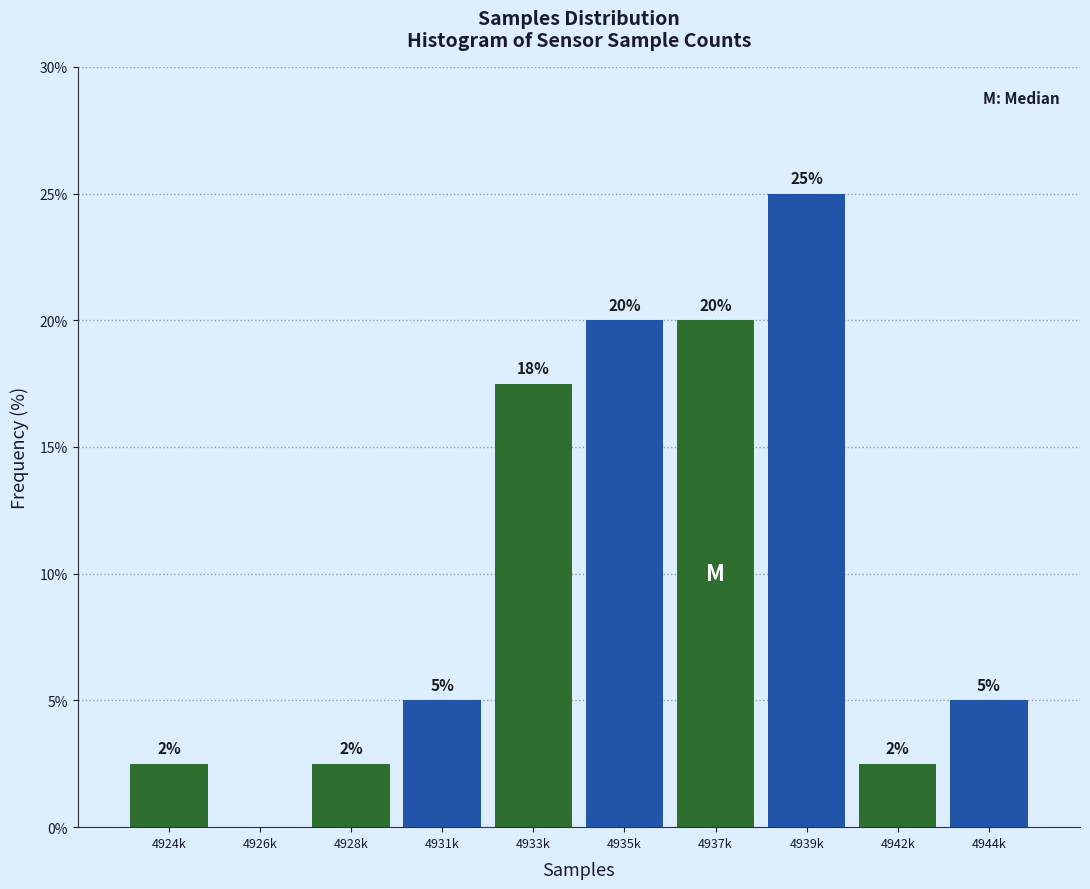

Where is the data nearest to the value 12?

4933k